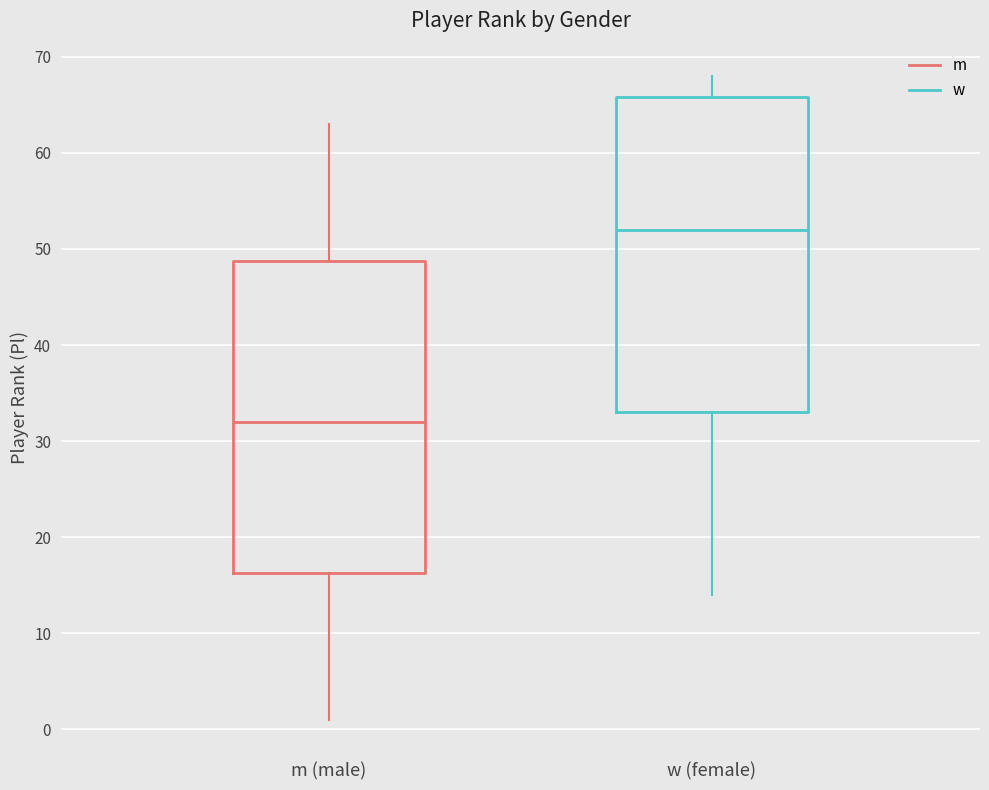

Which box has the lowest median line?

m (male)